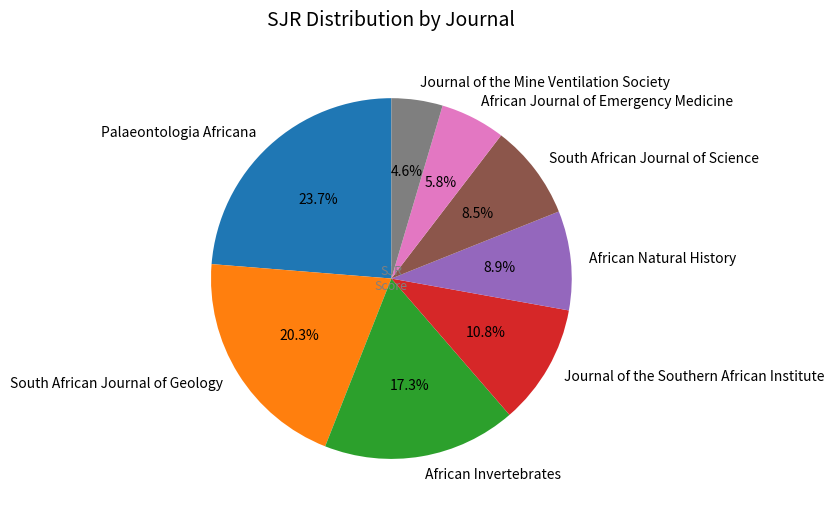

Between South African Journal of Geology and Palaeontologia Africana, which is larger?

Palaeontologia Africana